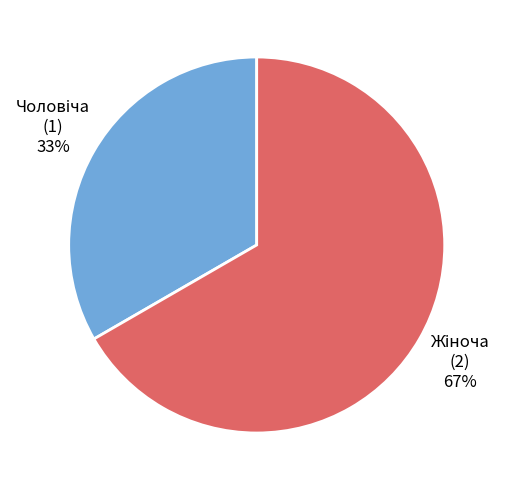

To the nearest percent, what is the average slice percentage?

50%